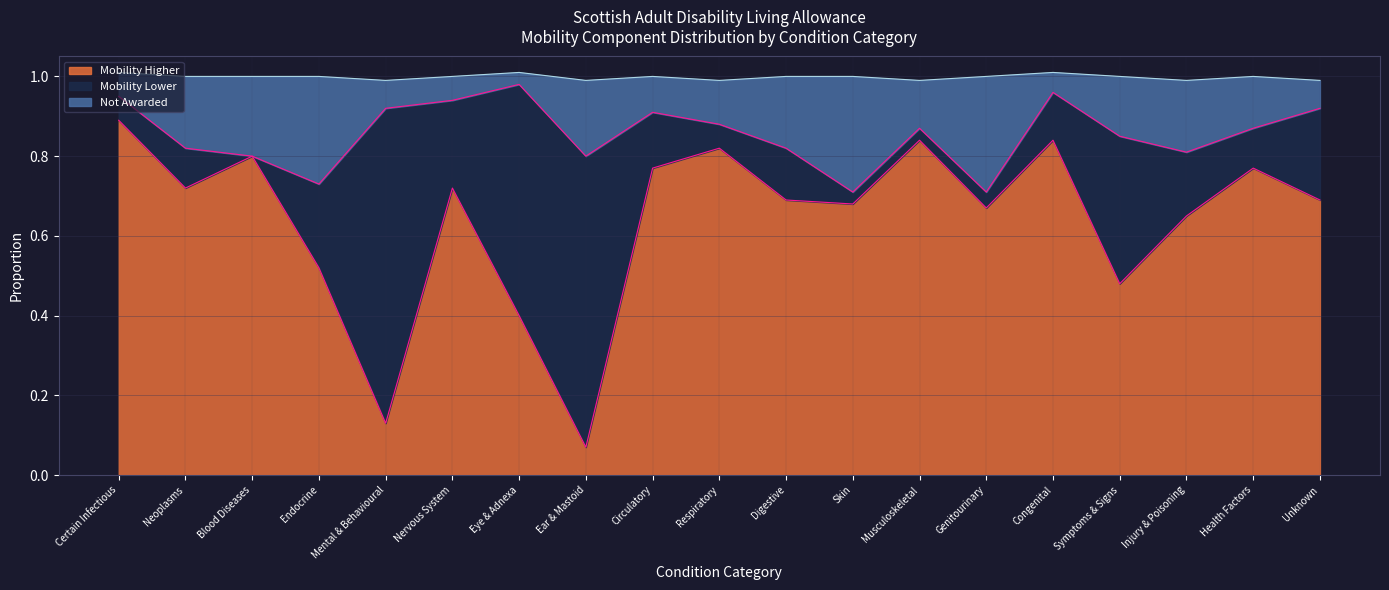

At which category does Mobility Higher reach its first local peak?

Blood Diseases